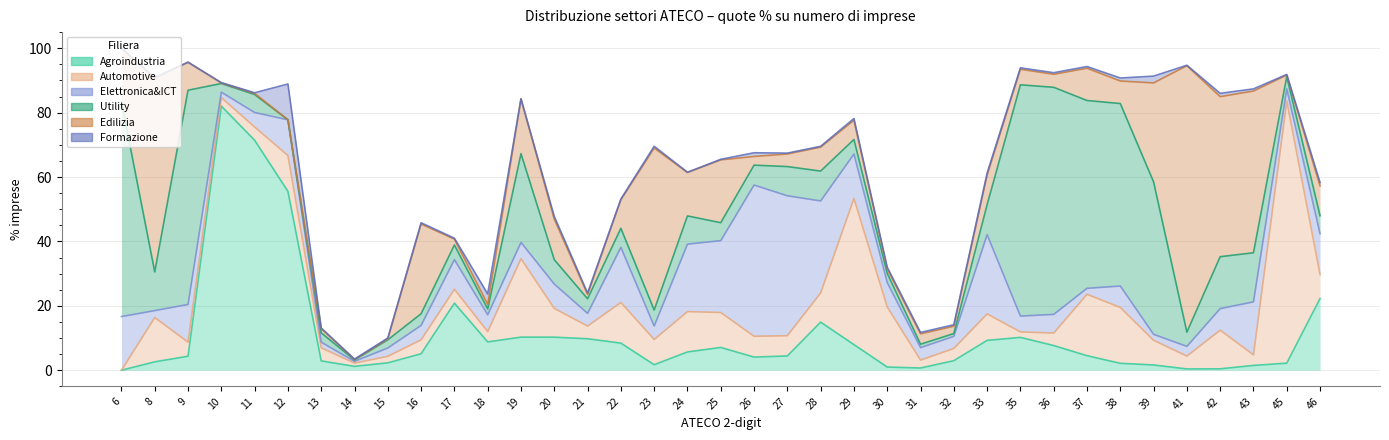

At which category does Agroindustria reach its first local valley?

14